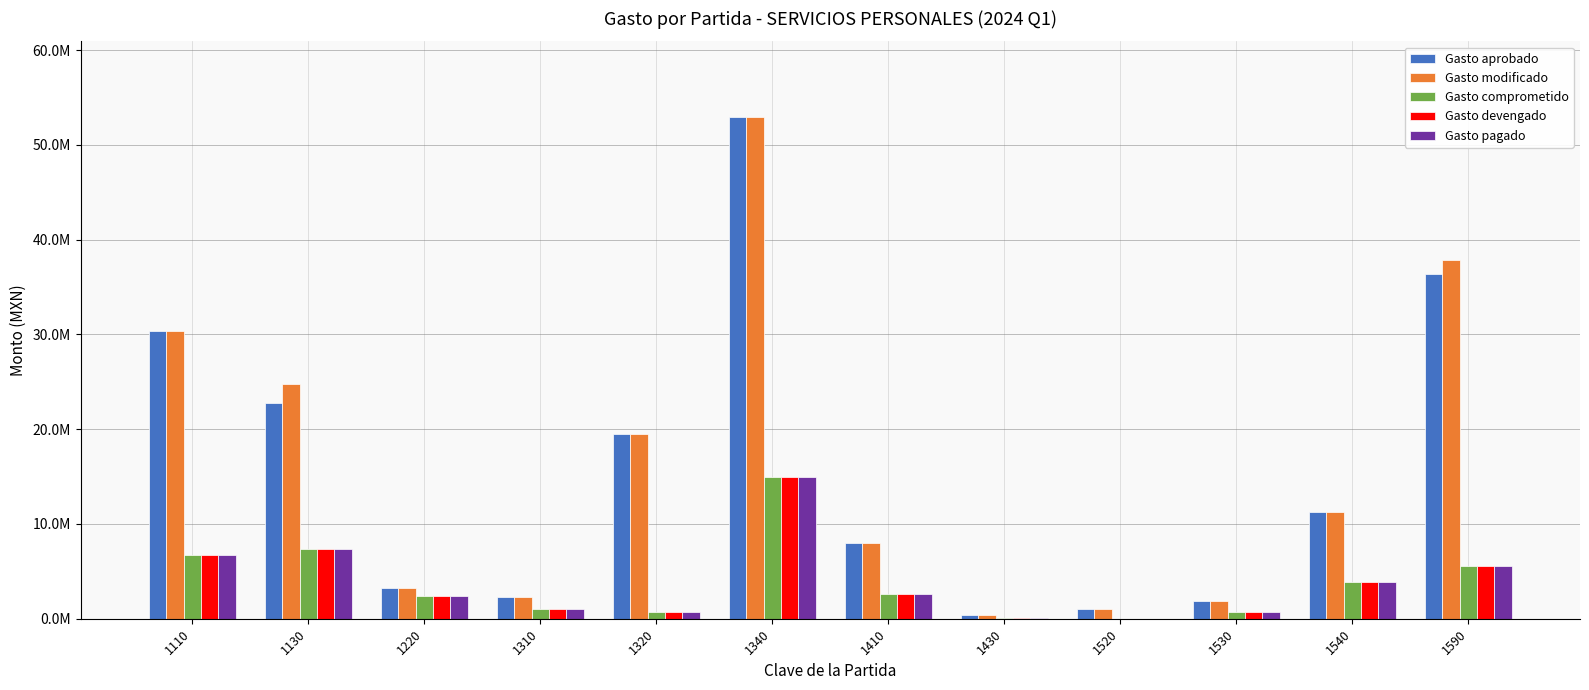

What are all the series names shown in the legend?

Gasto aprobado, Gasto modificado, Gasto comprometido, Gasto devengado, Gasto pagado